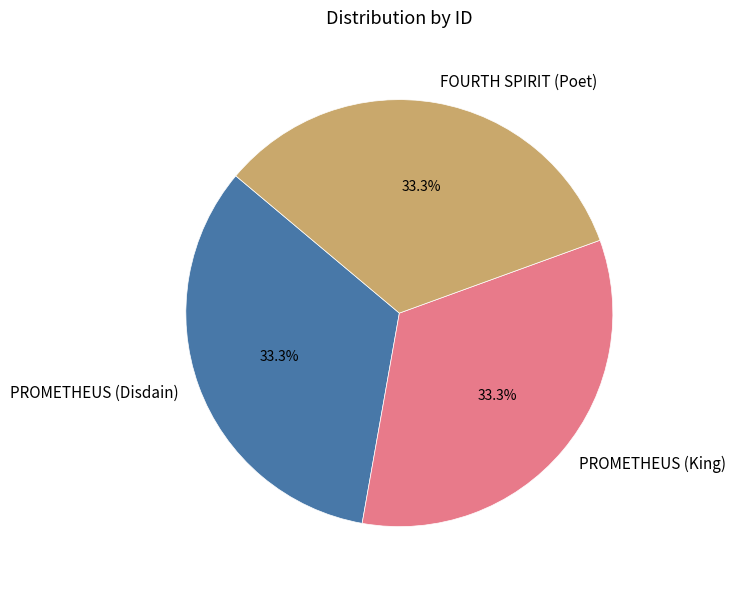

True or false: FOURTH SPIRIT (Poet) accounts for 19% of the total.

False